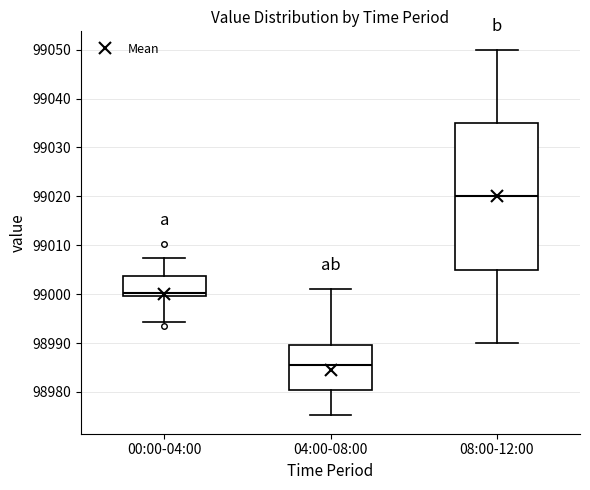

Where does the lower whisker of the box for 04:00-08:00 end on the y-axis? The values are not printed on the chart, so give them approximately, as read against the axis.

98975